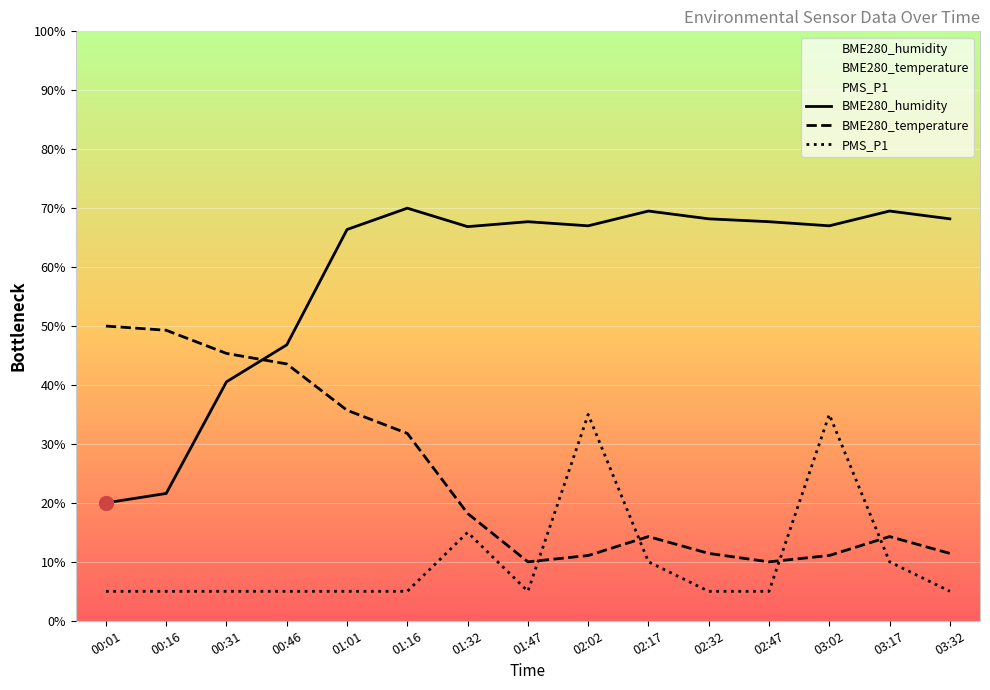

At which category is the sum across all series the highest?

02:02